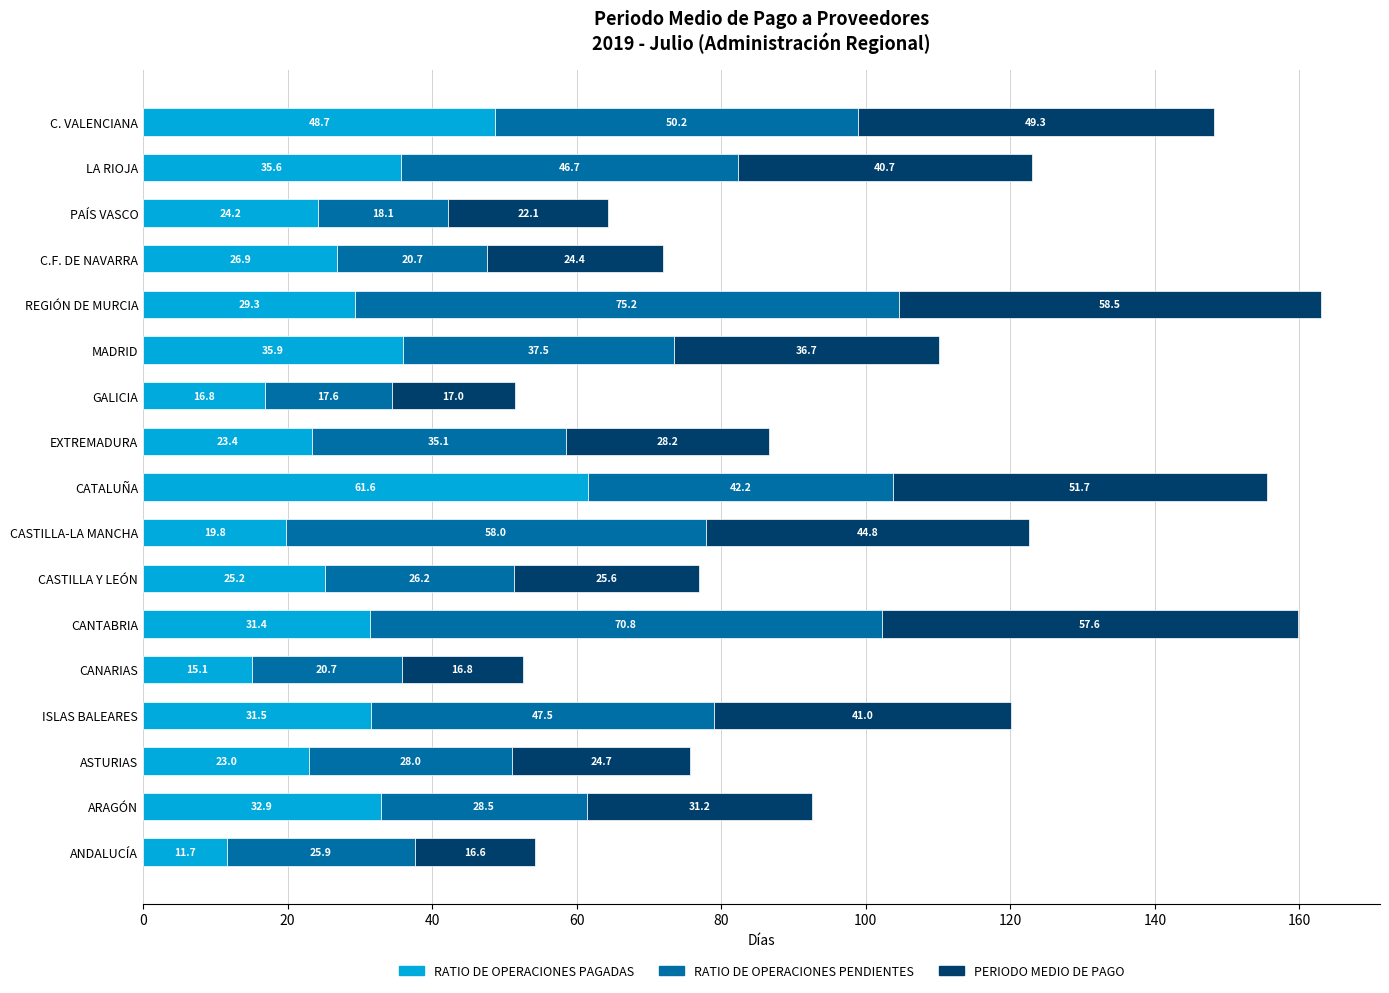

At which label does RATIO DE OPERACIONES PAGADAS reach its peak?

CATALUÑA